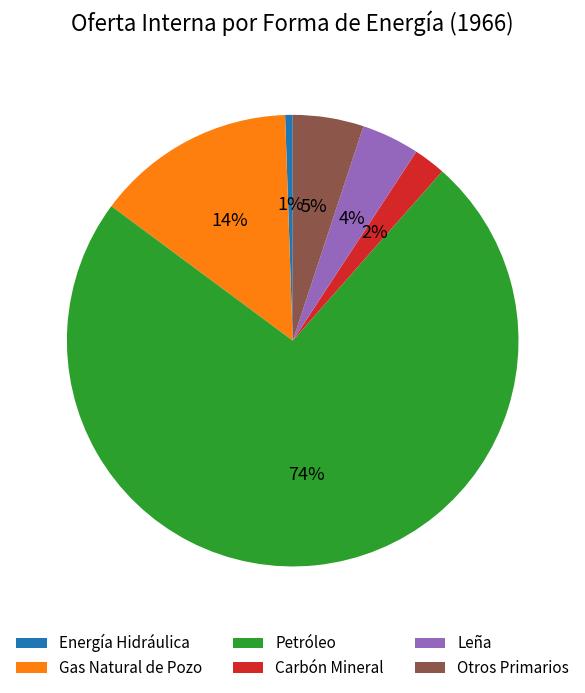

Which has a higher value, Energía Hidráulica or Carbón Mineral?

Carbón Mineral